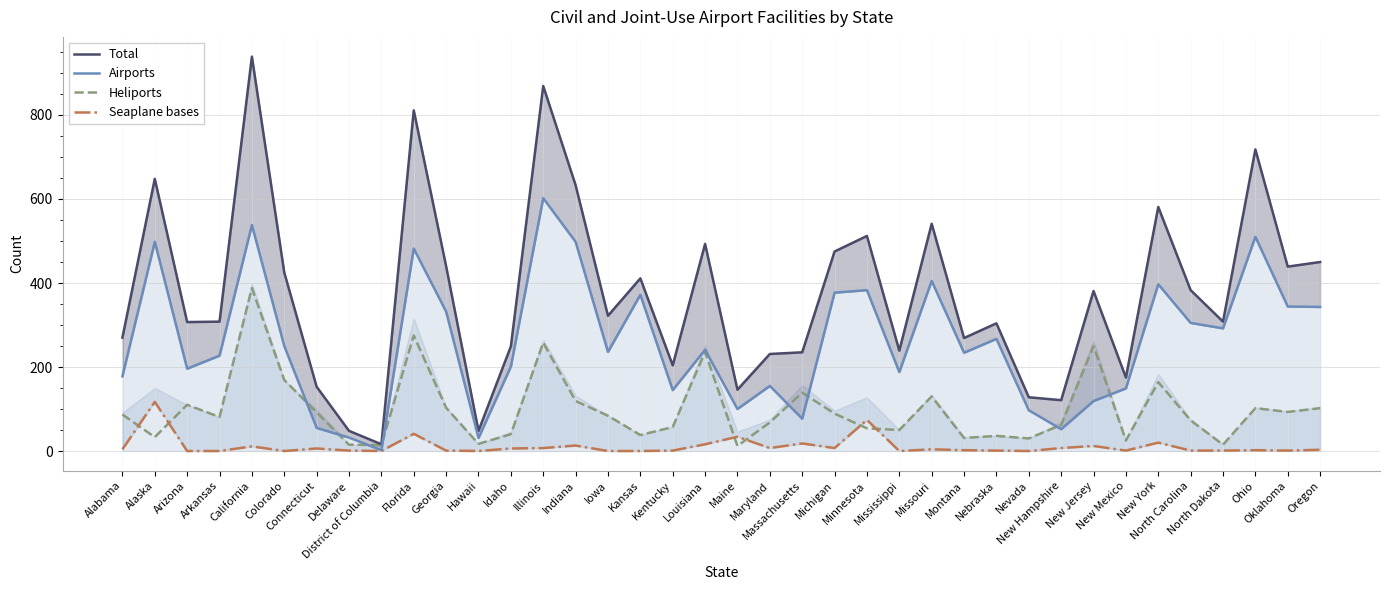

Reading right to left, what are all the values shown in this chart?

Total: 450	439	718	308	383	581	175	381	121	128	304	269	541	239	512	475	235	231	146	493	204	411	322	633	869	249	48	440	811	16	48	153	425	939	308	307	648	270
Airports: 343	344	510	292	305	397	149	119	52	97	267	234	405	188	383	377	77	155	100	241	145	372	236	498	602	201	31	332	482	2	32	55	250	538	227	196	498	178
Heliports: 102	93	102	15	73	164	25	250	62	30	36	31	130	50	54	89	139	68	12	236	57	38	84	119	258	40	17	103	275	14	15	92	169	388	81	110	33	87
Seaplane bases: 3	1	2	1	1	20	1	12	7	0	1	2	4	0	74	7	18	7	34	16	1	0	0	13	7	6	0	1	41	0	1	6	0	11	0	0	117	4